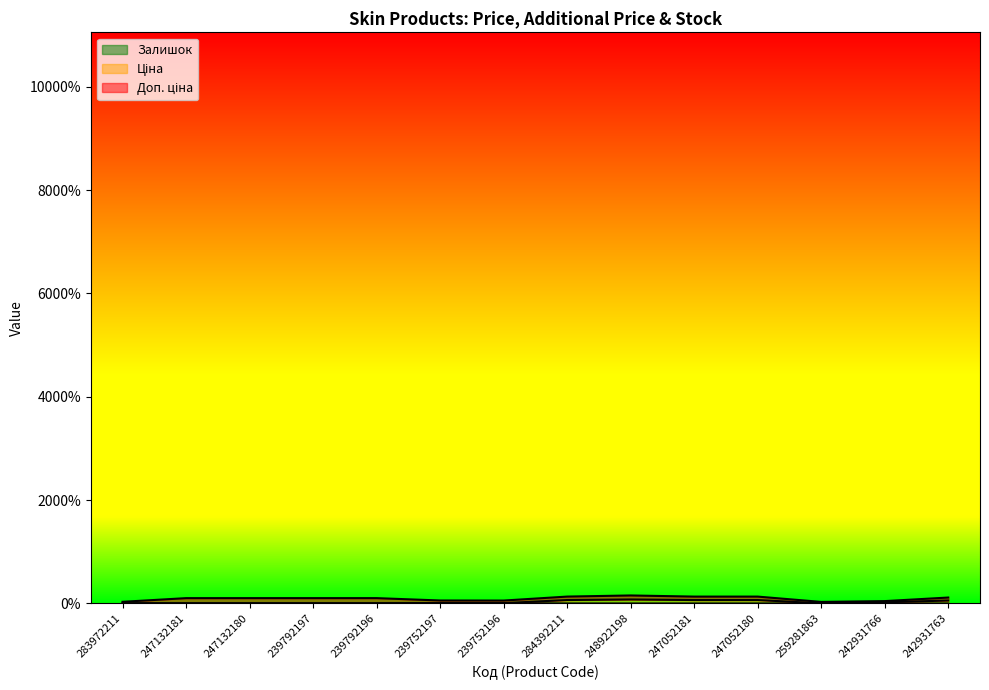

At which label does Залишок reach its peak?

239752197